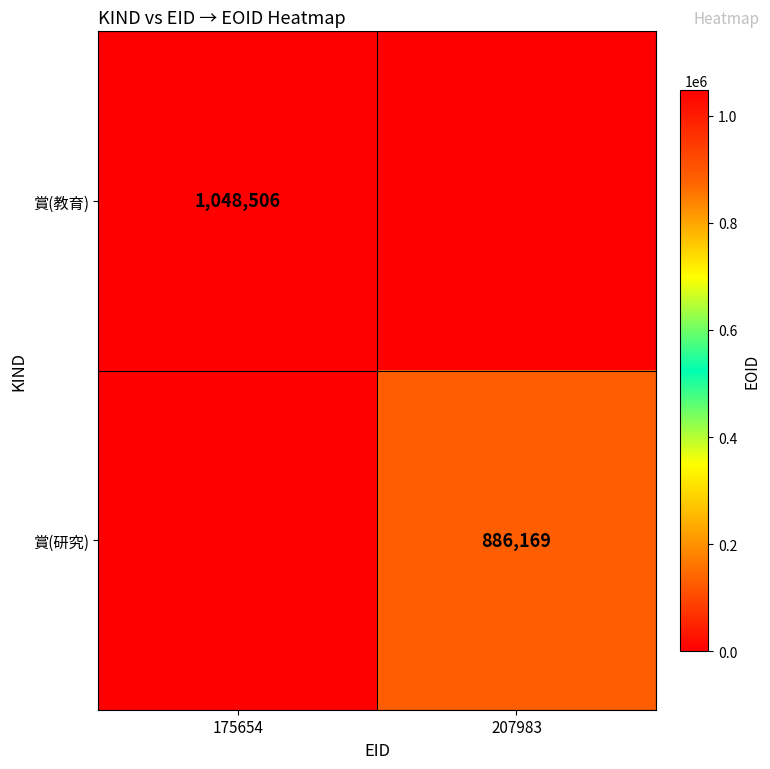

The 賞(教育) series shows 1048506 at 175654. True or false?

True